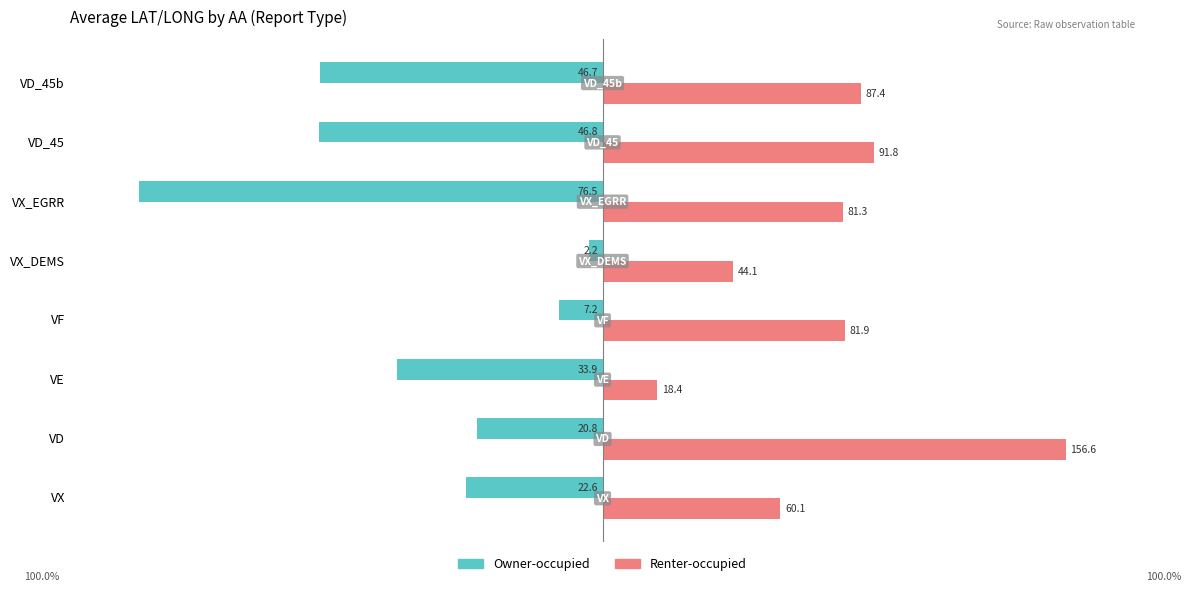

What are all the series names shown in the legend?

Owner-occupied, Renter-occupied